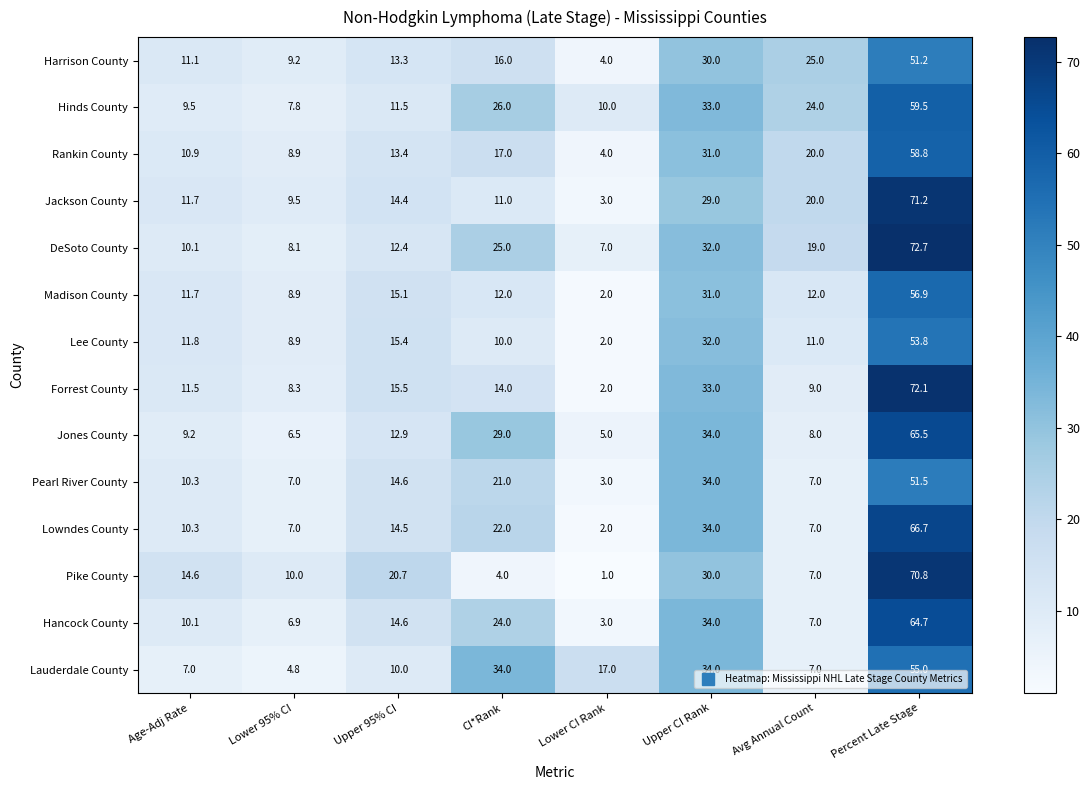

Which series changed the most between CI*Rank and Lower CI Rank?

Jones County